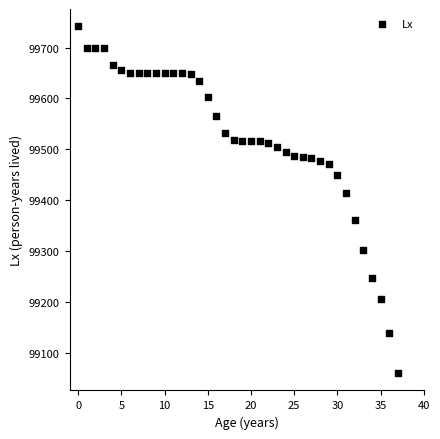

What is the range of Y values (max minus min)?

681.6